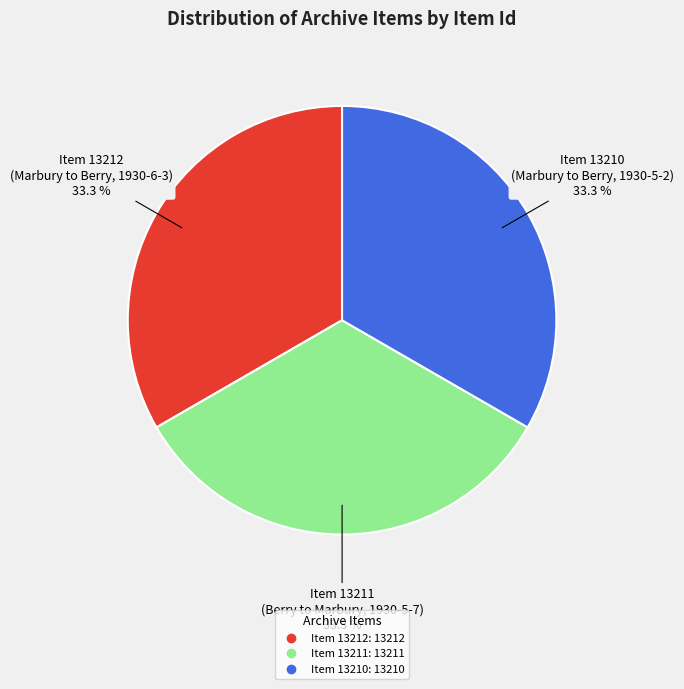

Is there a majority slice in this chart?

No